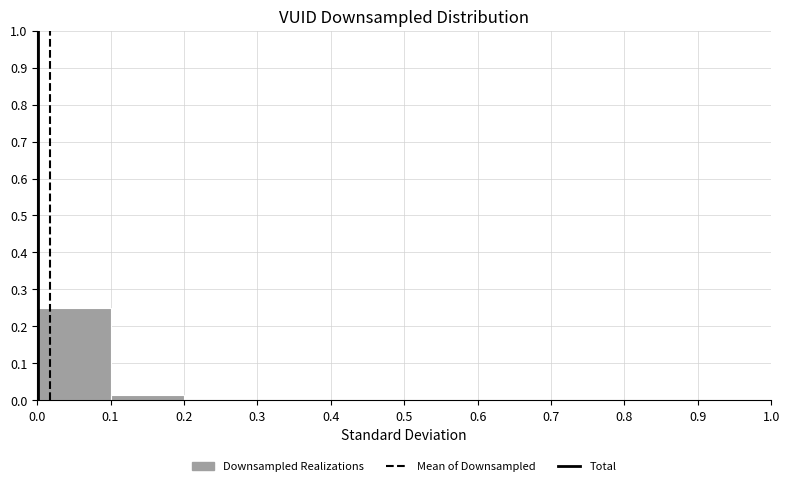

Reading left to right, list every bar in this chart as the range it spans on the x-axis followed by its height. The values are not printed on the chart, so give them approximately, as read against the axis.

0.0 to 0.1: 0.25
0.1 to 0.2: 0.01
0.2 to 0.3: 0
0.3 to 0.4: 0
0.4 to 0.5: 0
0.5 to 0.6: 0
0.6 to 0.7: 0
0.7 to 0.8: 0
0.8 to 0.9: 0
0.9 to 1.0: under 0.01